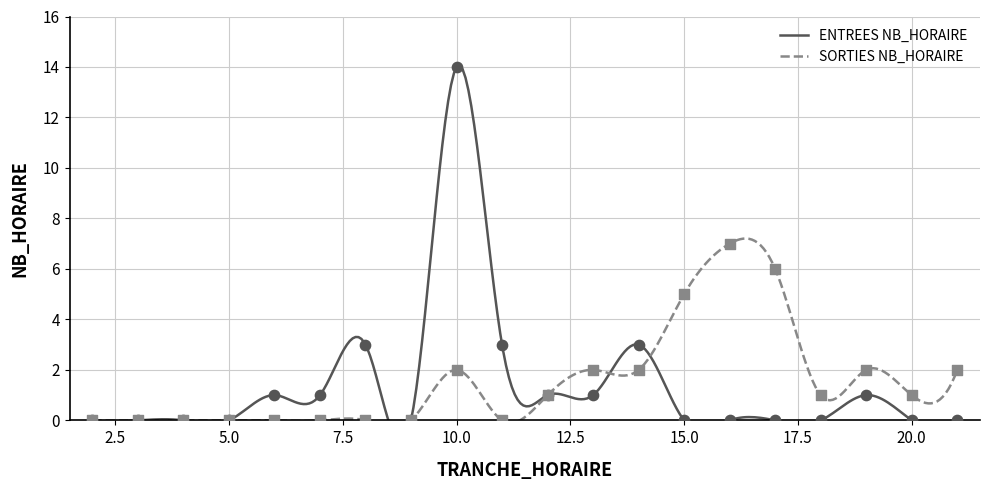

Which series reaches the minimum Y coordinate?

ENTREES NB_HORAIRE